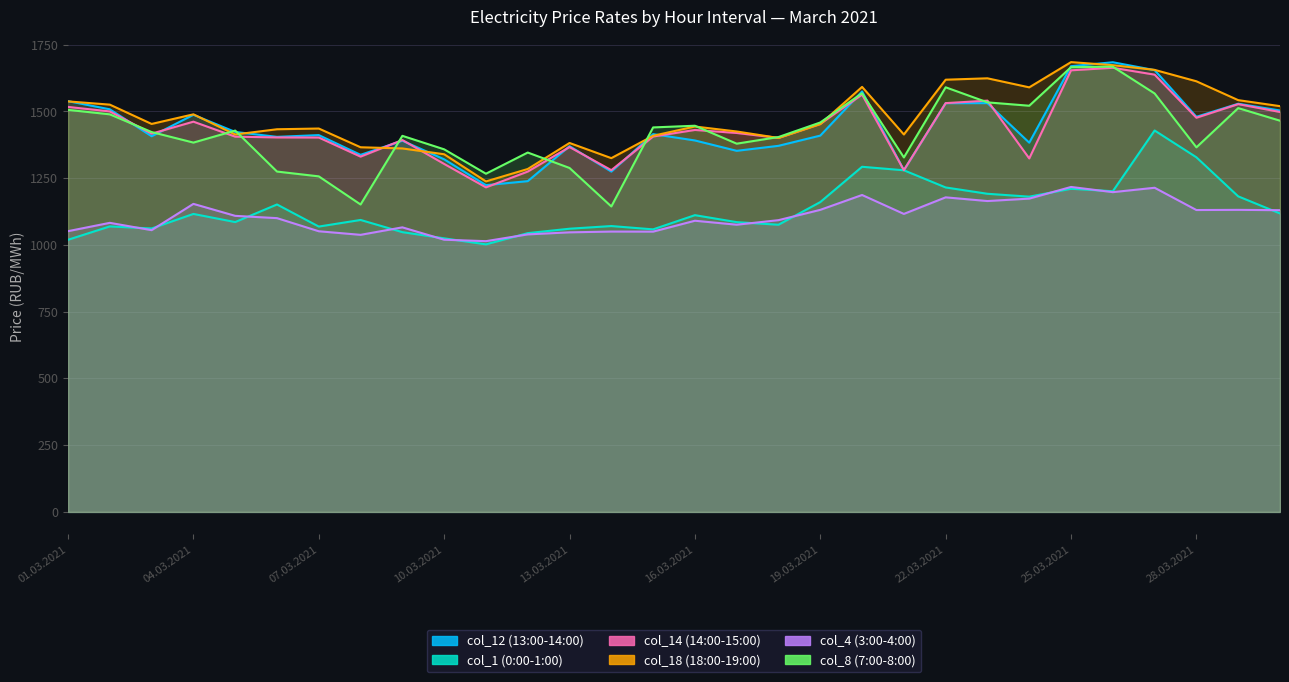

Which series has the largest total across all categories?

col_18 (18:00-19:00)